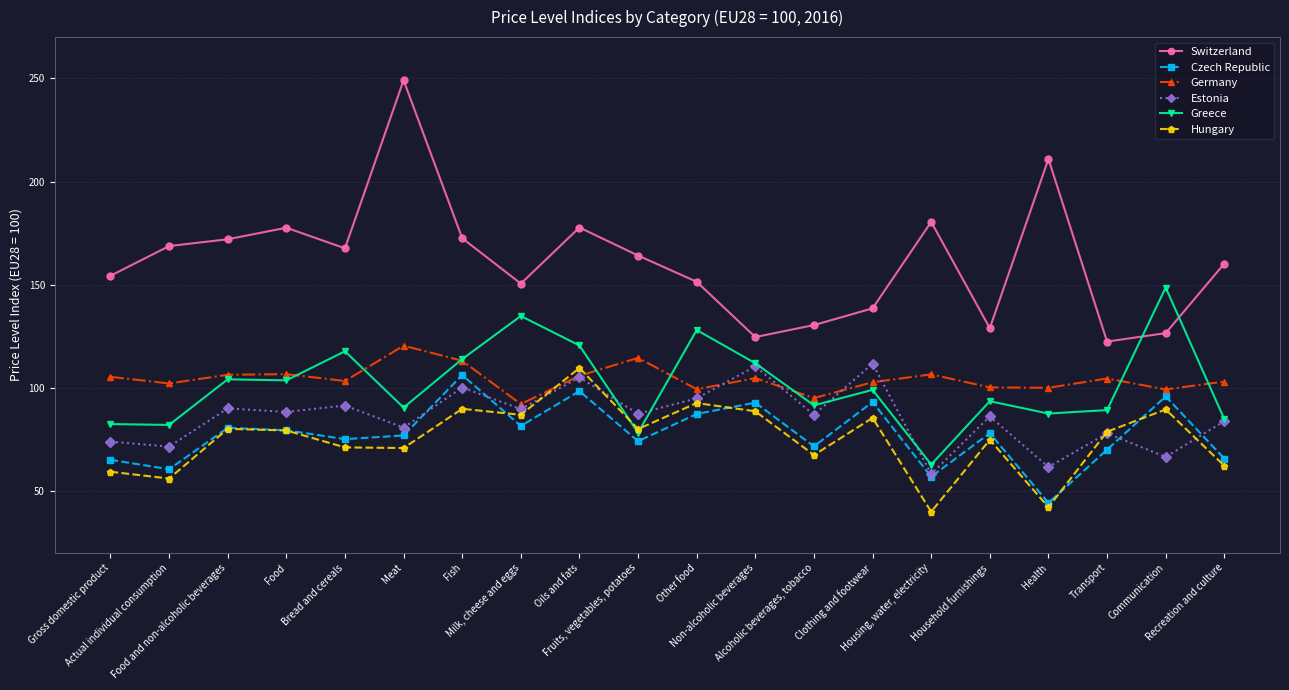

Which series has the largest range (max minus min)?

Switzerland